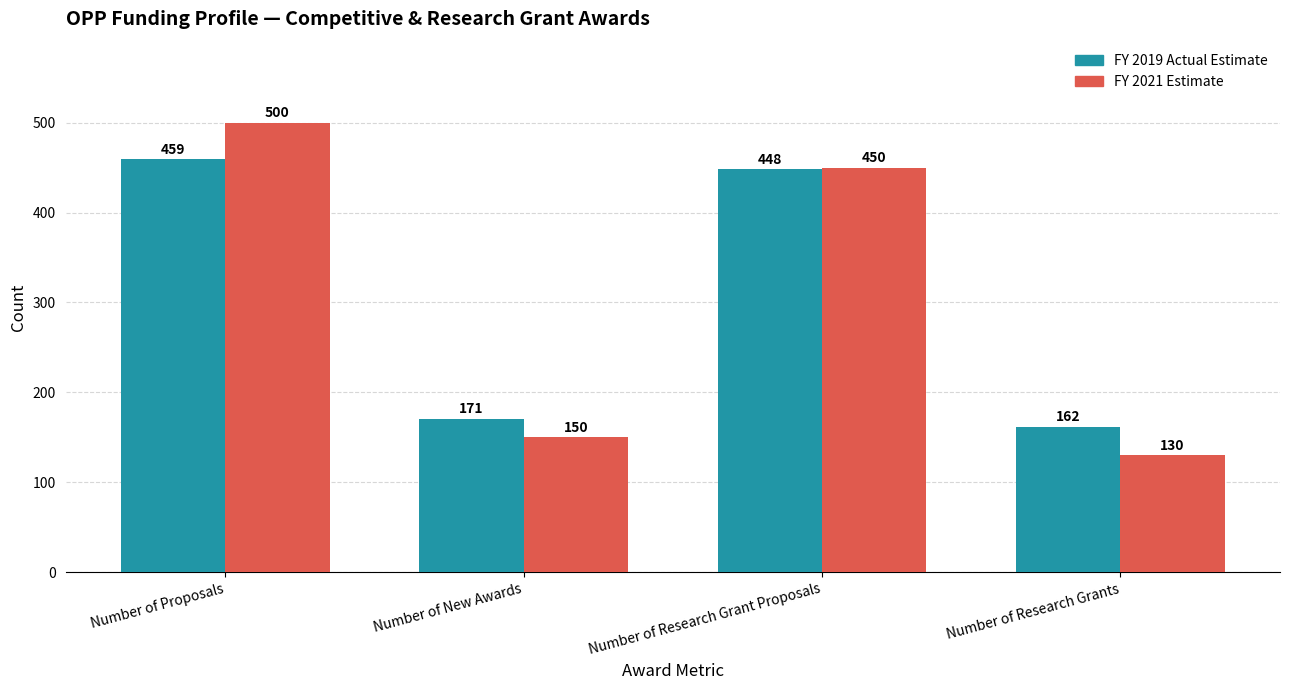

What are all the series names shown in the legend?

FY 2019 Actual Estimate, FY 2021 Estimate